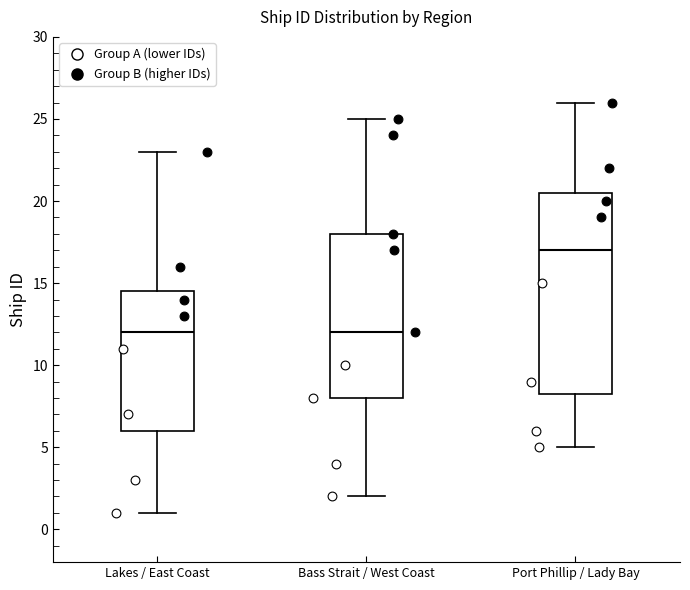

Which box's median line is the highest?

Port Phillip / Lady Bay